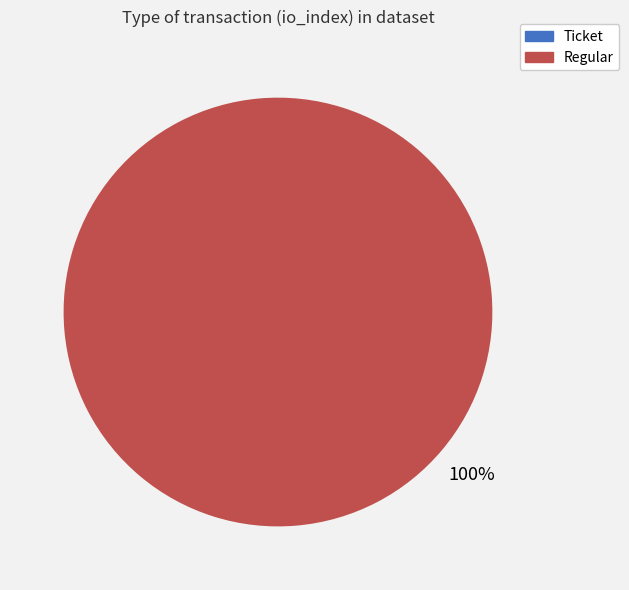

Is there a majority slice in this chart?

Yes